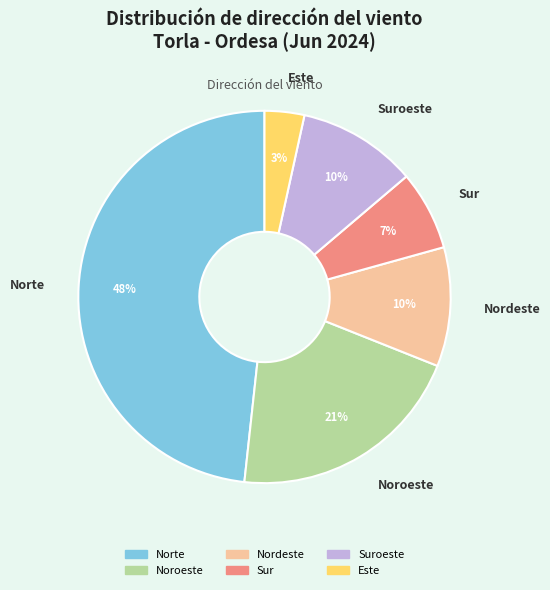

To the nearest percent, what is the difference between the largest and smallest slice percentages?

45%